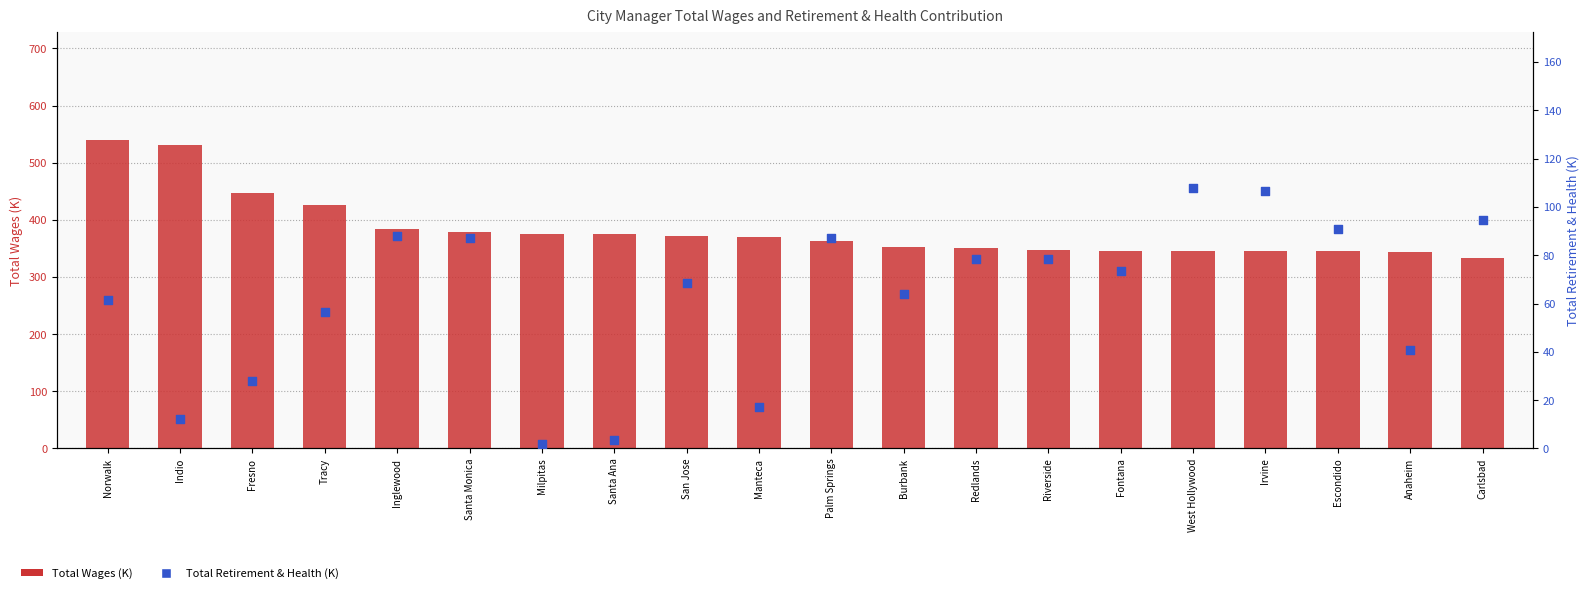

Which series has the widest spread of Y values?

Total Wages (K)